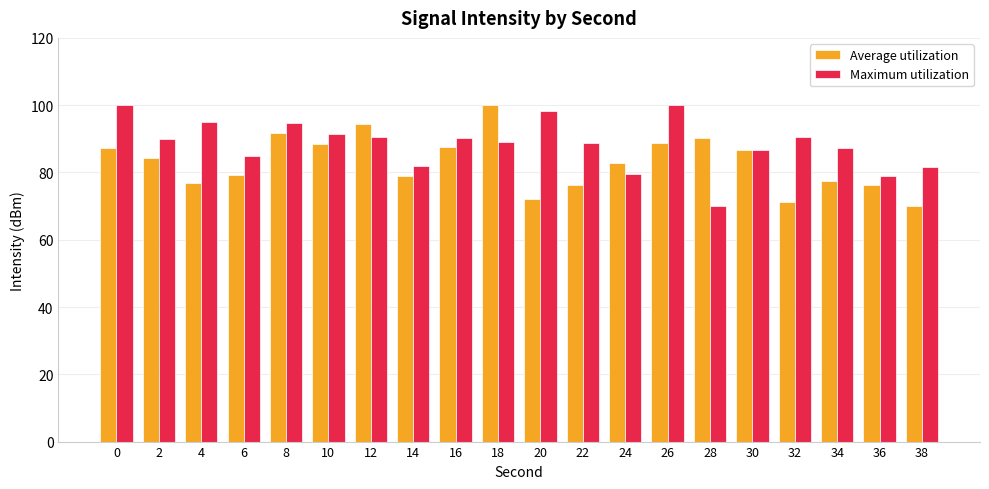

Are the bars grouped side by side (vs. stacked)?

Yes